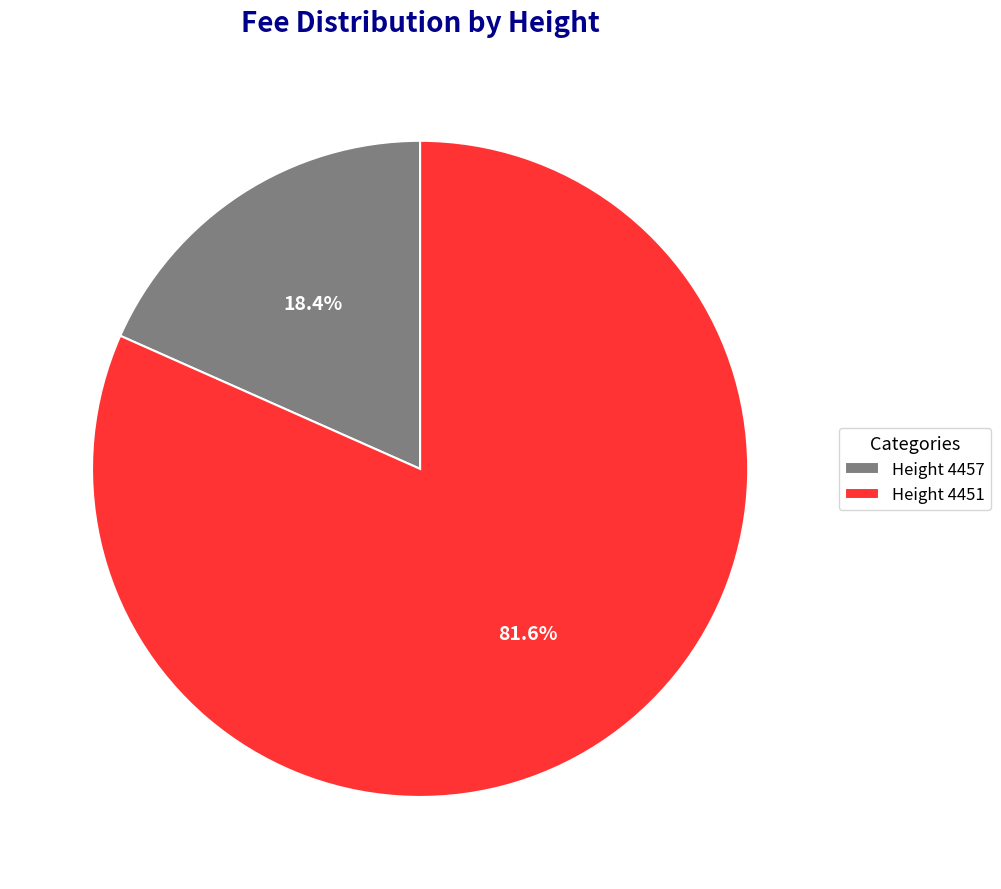

How many segments does this pie chart have?

2